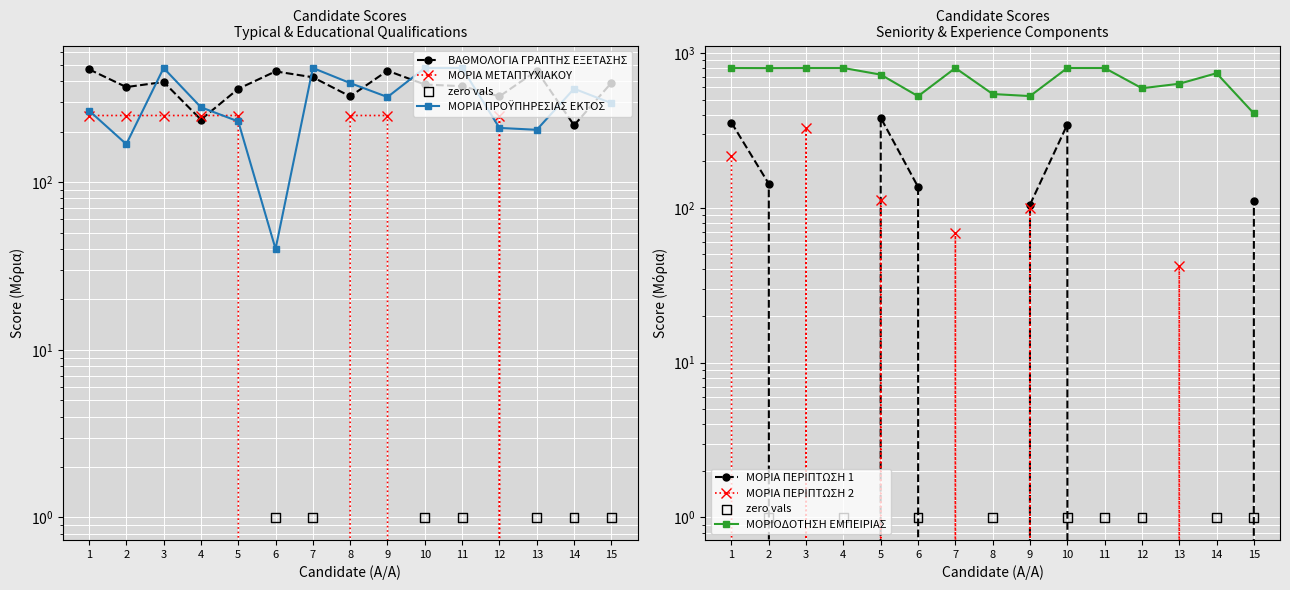

Is the value of ΒΑΘΜΟΛΟΓΙΑ ΓΡΑΠΤΗΣ ΕΞΕΤΑΣΗΣ at 12 greater than the value of ΜΟΡΙΑ ΠΕΡΙΠΤΩΣΗ 1 at 4?

Yes